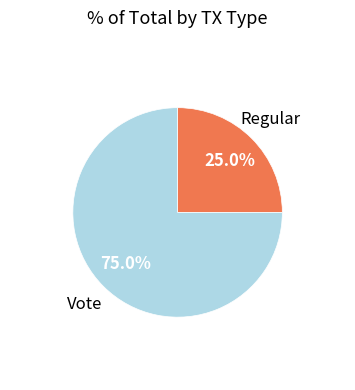

To the nearest percent, what percentage of the pie is Regular?

25%